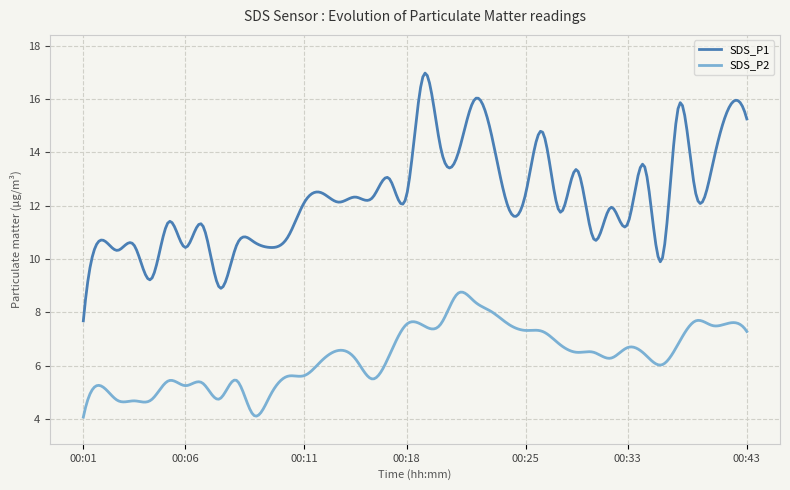

True or false: SDS_P1 and SDS_P2 cross at least once.

False